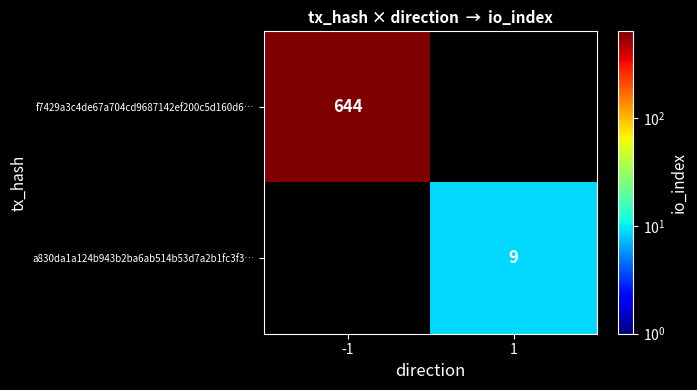

What is the greatest value displayed?

644.0